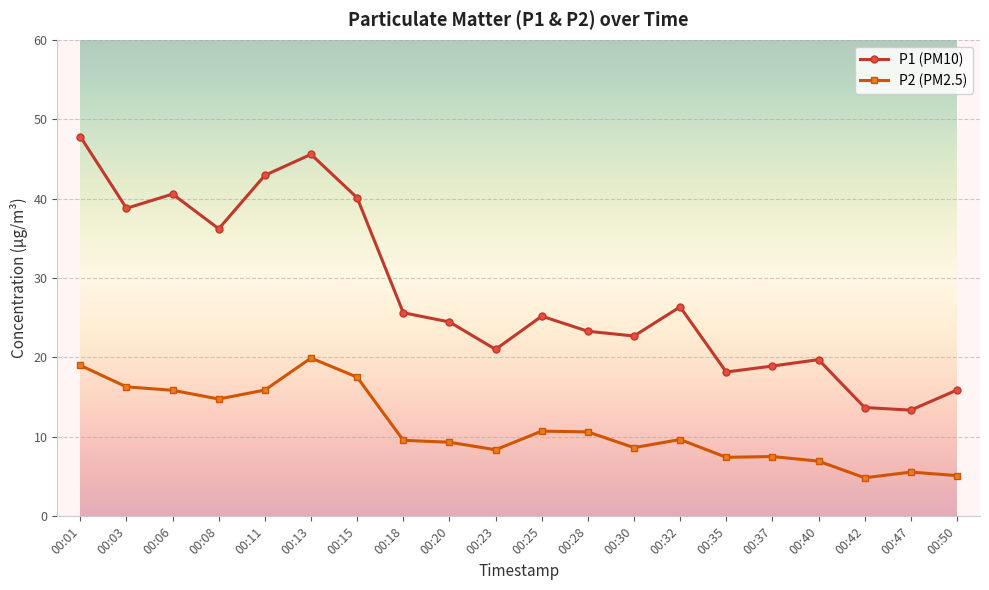

Is the value of P1 (PM10) at 00:03 greater than the value of P2 (PM2.5) at 00:30?

Yes